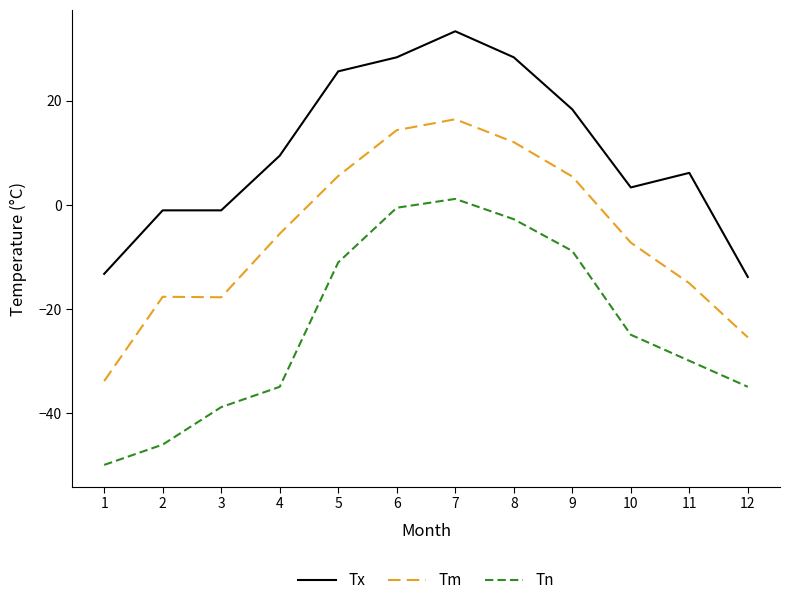

True or false: Tm and Tx intersect in this chart.

False